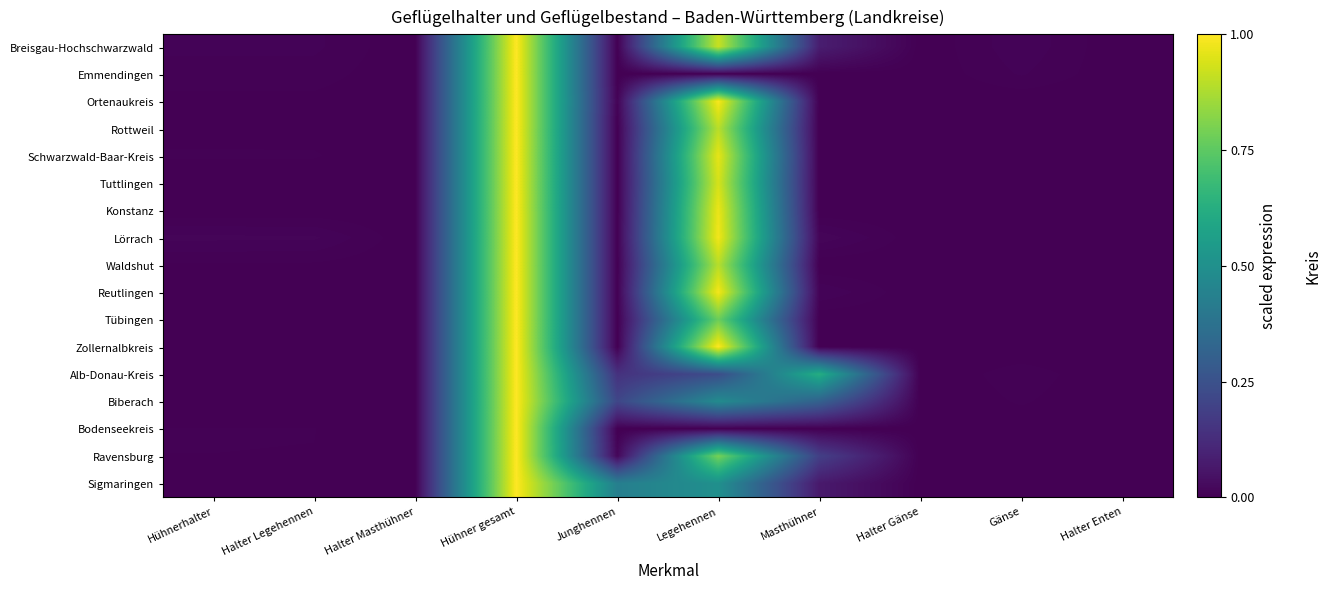

At Hühner gesamt, list the series in order from smallest to largest.

Breisgau-Hochschwarzwald, Emmendingen, Ortenaukreis, Rottweil, Schwarzwald-Baar-Kreis, Tuttlingen, Konstanz, Lörrach, Waldshut, Reutlingen, Tübingen, Zollernalbkreis, Alb-Donau-Kreis, Biberach, Bodenseekreis, Ravensburg, Sigmaringen